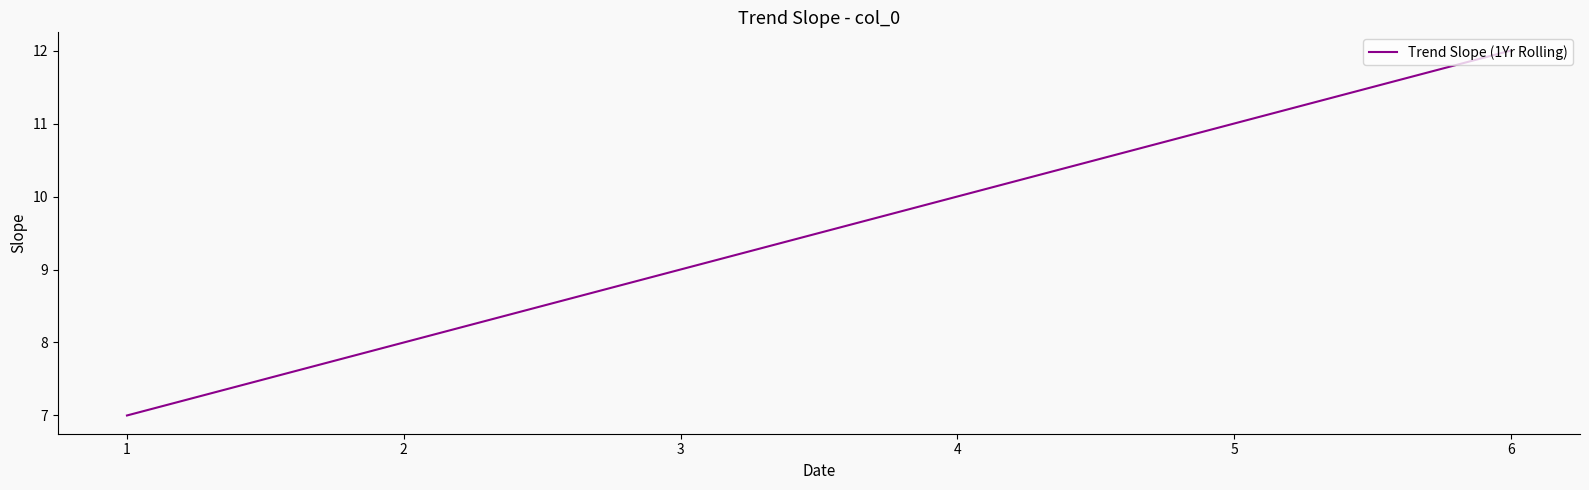

How many values are between 8 and 11?

4